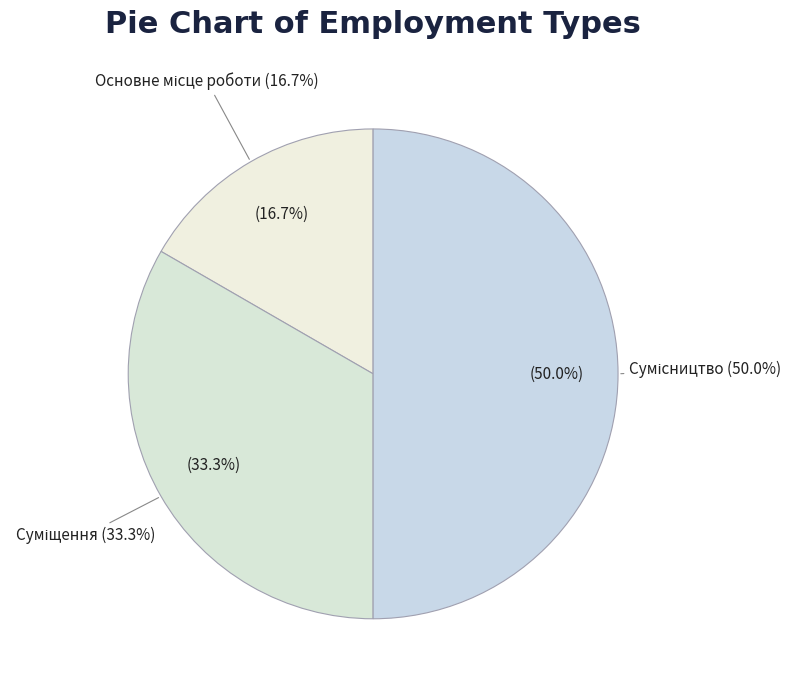

To the nearest percent, what is the combined percentage of Основне місце роботи and Сумісництво?

67%